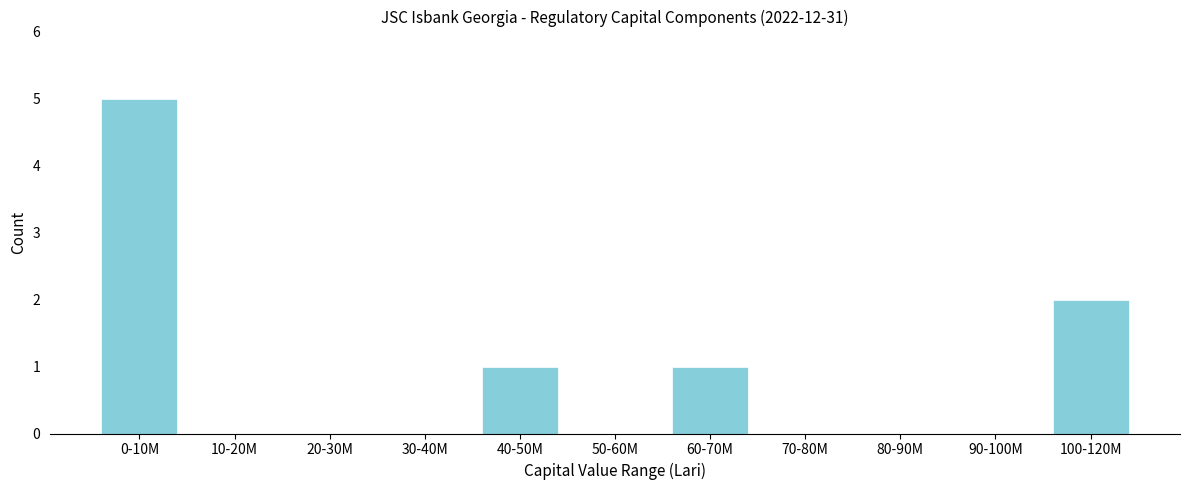

Reading left to right, list all the values displayed in this chart.

0-10M=5	10-20M=0	20-30M=0	30-40M=0	40-50M=1	50-60M=0	60-70M=1	70-80M=0	80-90M=0	90-100M=0	100-120M=2